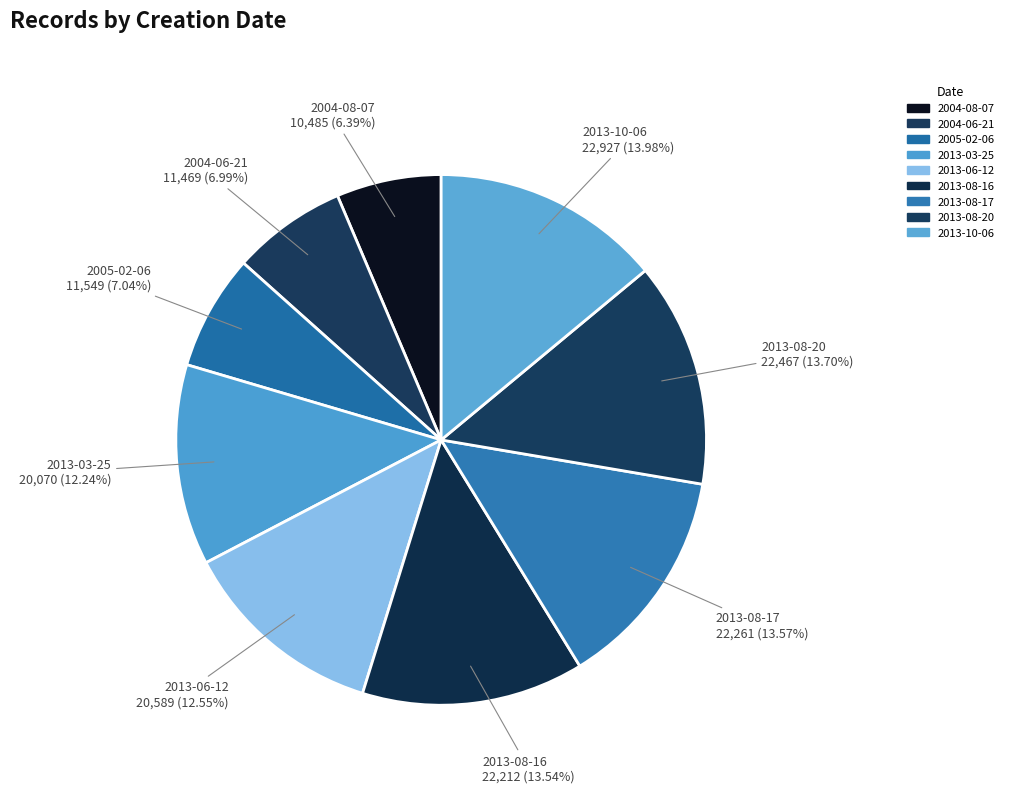

How many slices are in this pie chart?

9